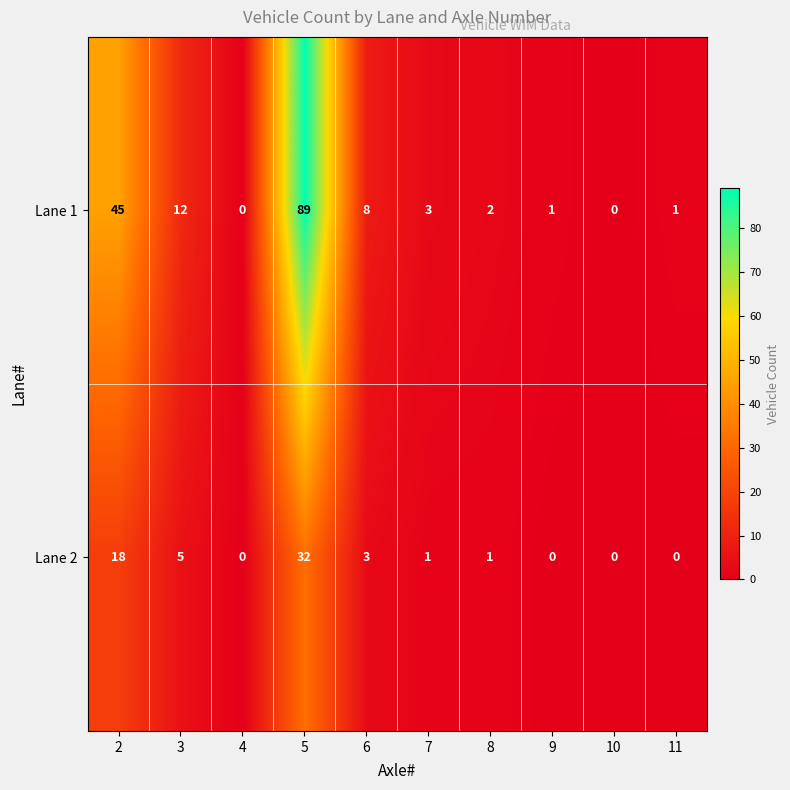

Reading right to left, transcribe all the data shown in this chart.

Lane 1: 11=1	10=0	9=1	8=2	7=3	6=8	5=89	4=0	3=12	2=45
Lane 2: 11=0	10=0	9=0	8=1	7=1	6=3	5=32	4=0	3=5	2=18